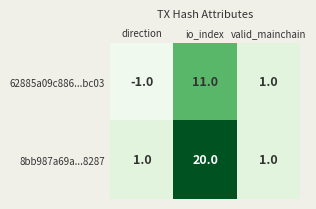

Which category has the highest value in the 62885a09c886...bc03 series?

io_index